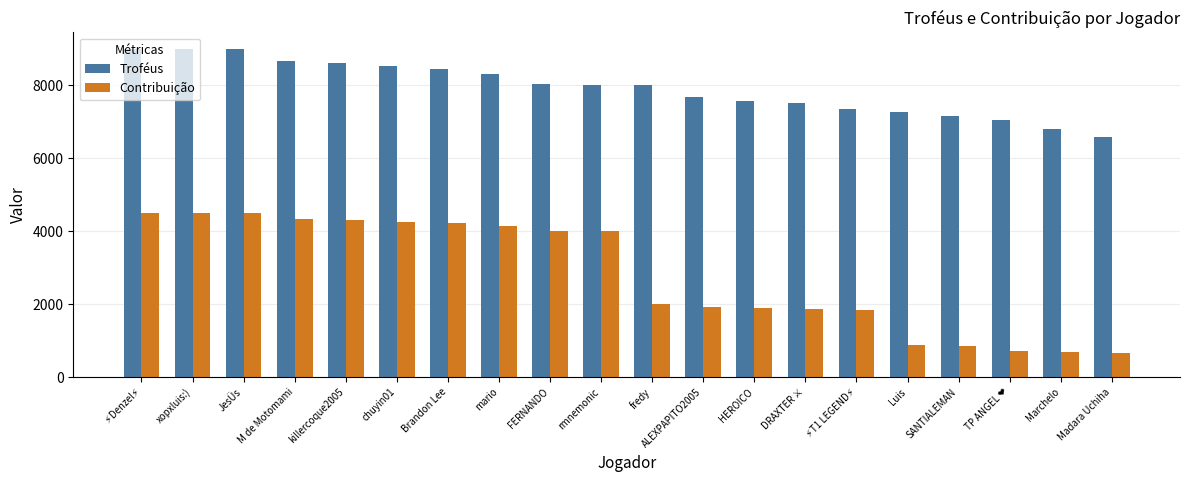

What is the minimum value shown in the chart?

658